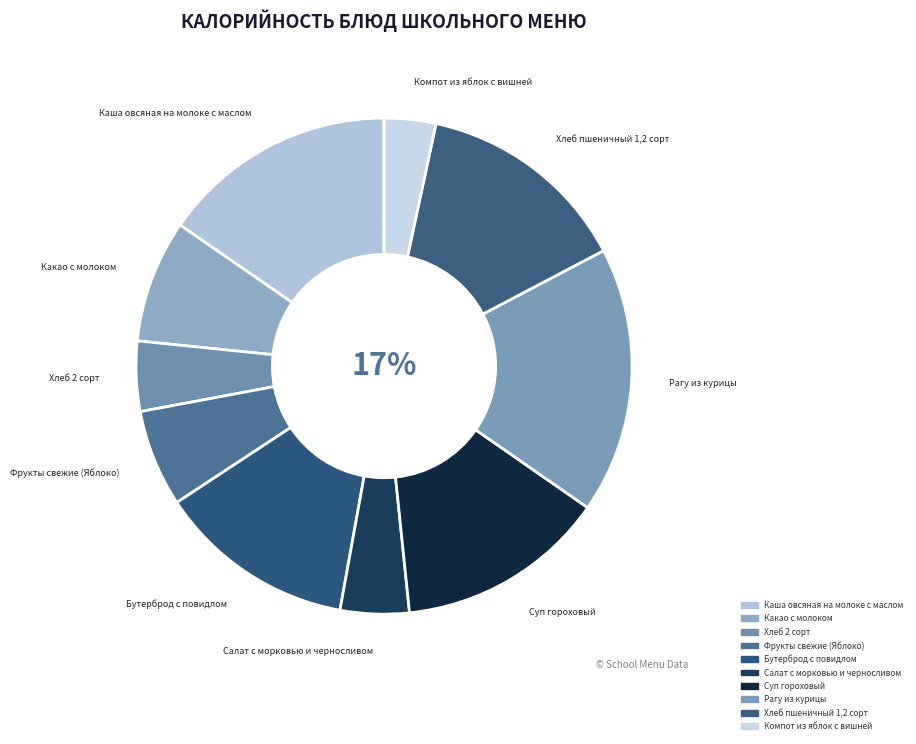

Is Рагу из курицы the majority of the pie?

No